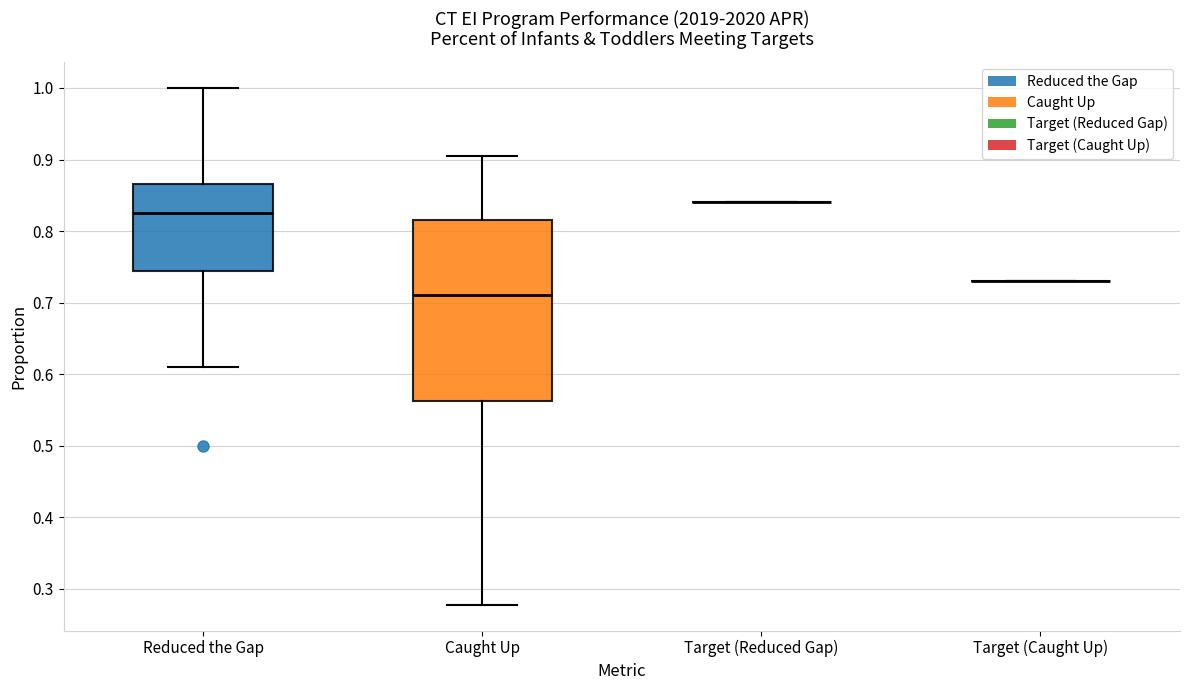

Reading left to right, read every box against the y-axis: the position of its median line, the range the box covers, and the ends of its whiskers. The values are not printed on the chart, so give them approximately, as read against the axis.

Reduced the Gap: median 0.83, box 0.74 to 0.87, whiskers 0.61 to 1.00
Caught Up: median 0.71, box 0.56 to 0.82, whiskers 0.28 to 0.91
Target (Reduced Gap): box collapsed to a line at 0.84, whiskers 0.84 to 0.84
Target (Caught Up): box collapsed to a line at 0.73, whiskers 0.73 to 0.73